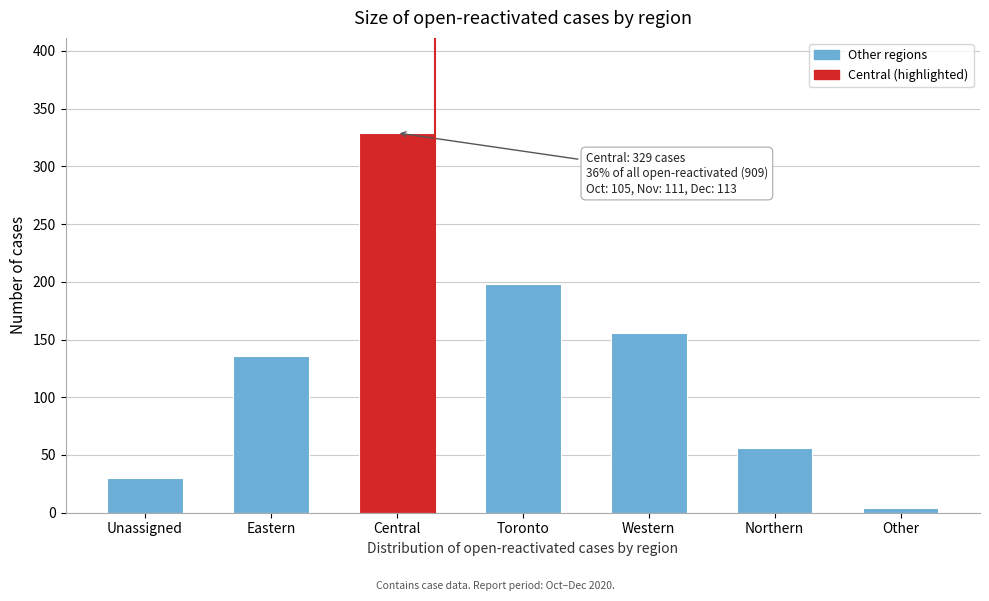

Reading left to right, list all the values displayed in this chart.

Unassigned=30	Eastern=136	Central=329	Toronto=198	Western=156	Northern=56	Other=4